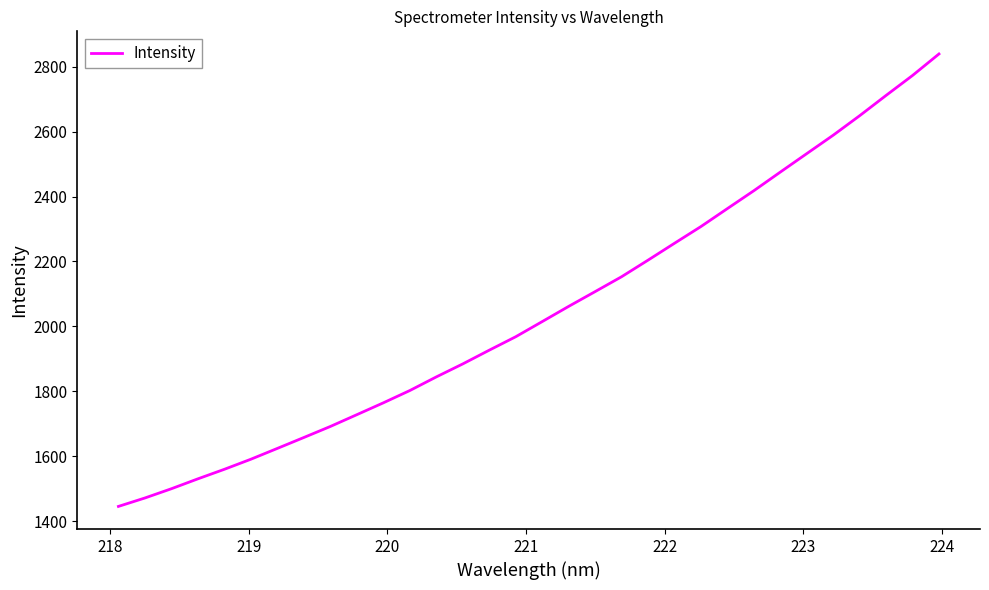

What is the greatest value displayed?

2838.7